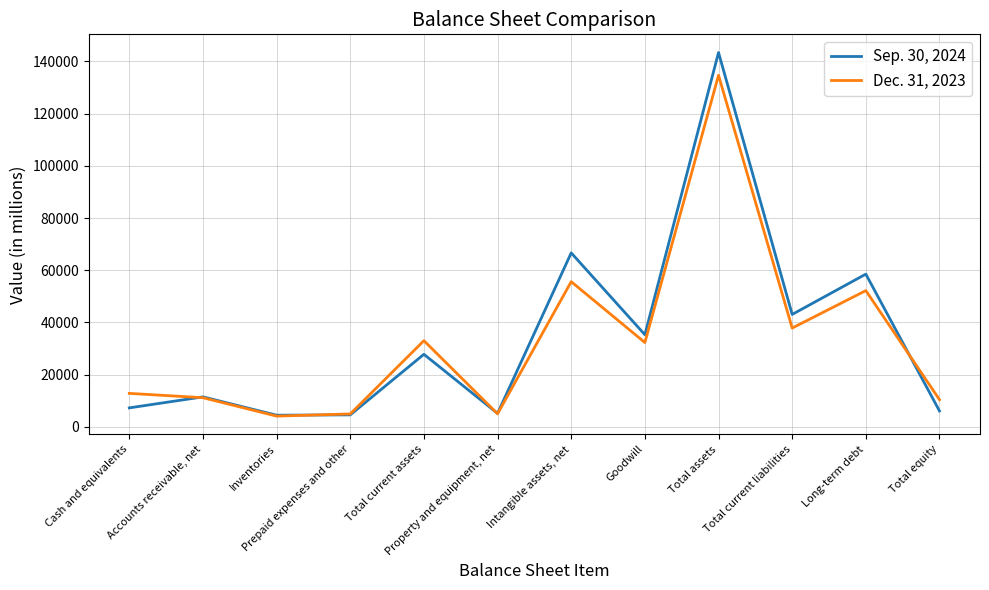

Where is the first local maximum for Sep. 30, 2024?

Accounts receivable, net